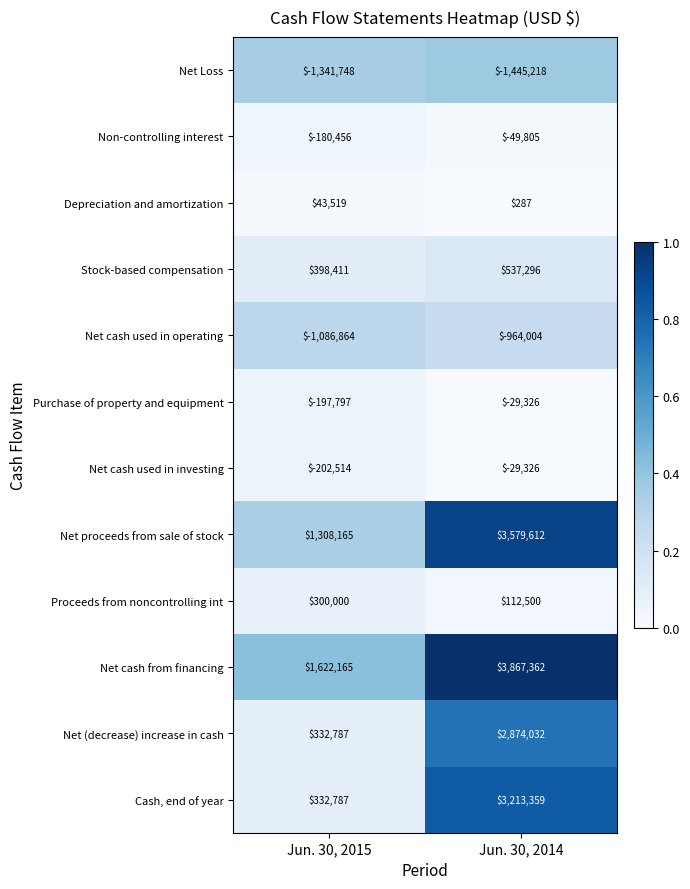

Which label corresponds to the largest value in the chart?

Jun. 30, 2014